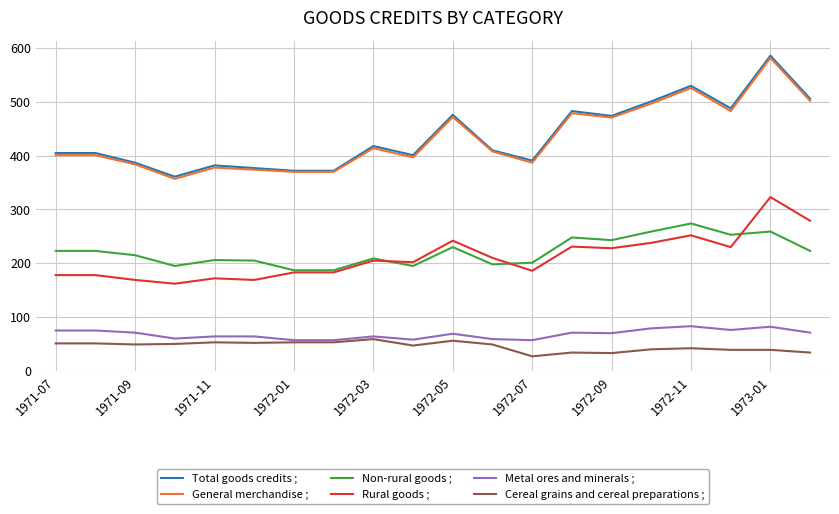

Is this an area chart (filled region under the line)?

No